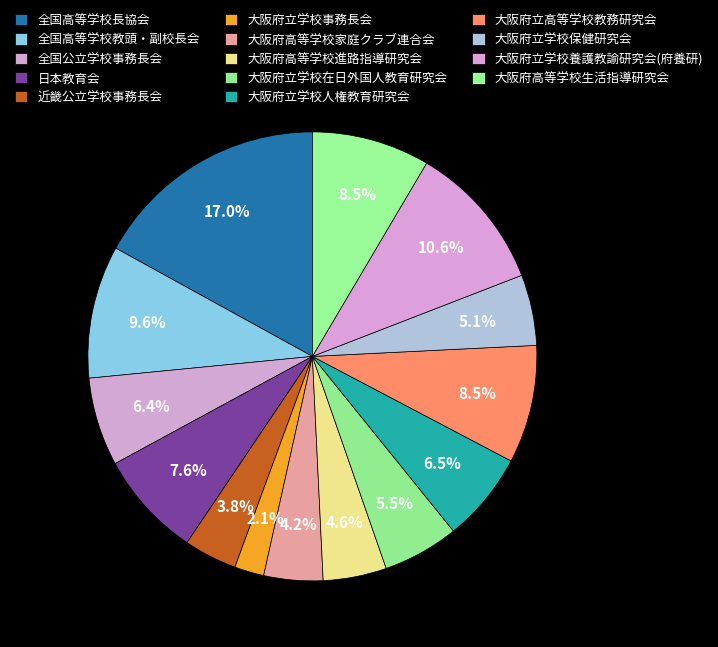

Count the number of slices in the pie.

14